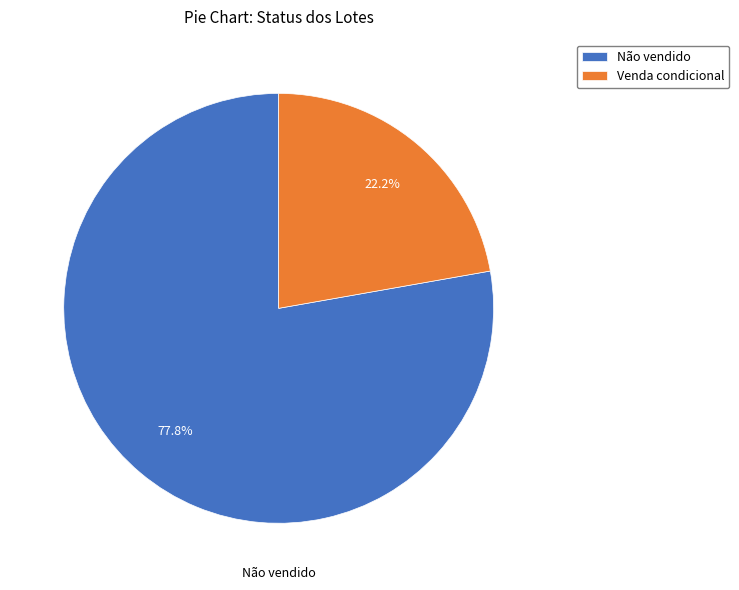

Does Venda condicional account for over 50% of the chart?

No